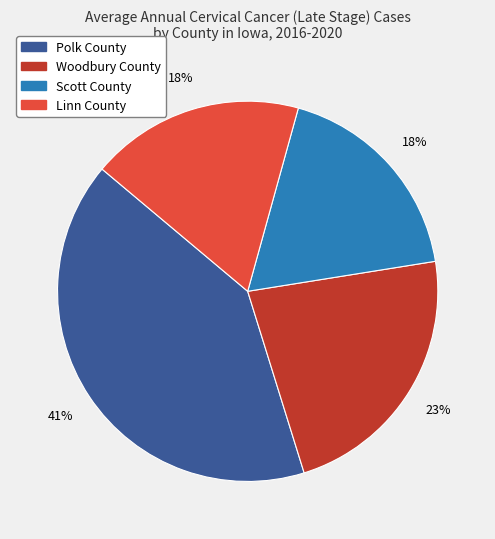

Is it true that Polk County is 41% of the pie?

True